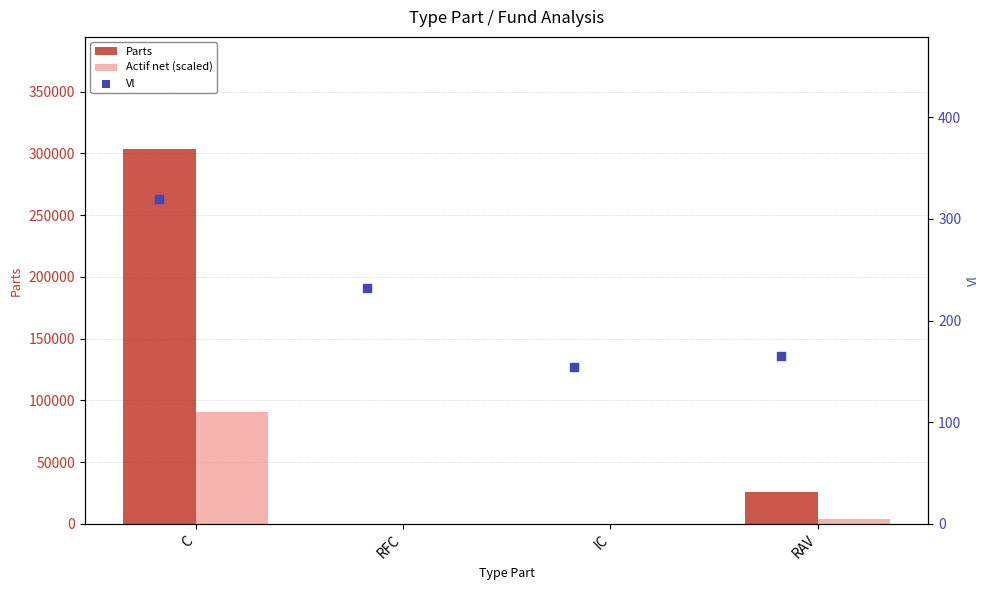

Which series reaches the maximum Y coordinate?

Parts